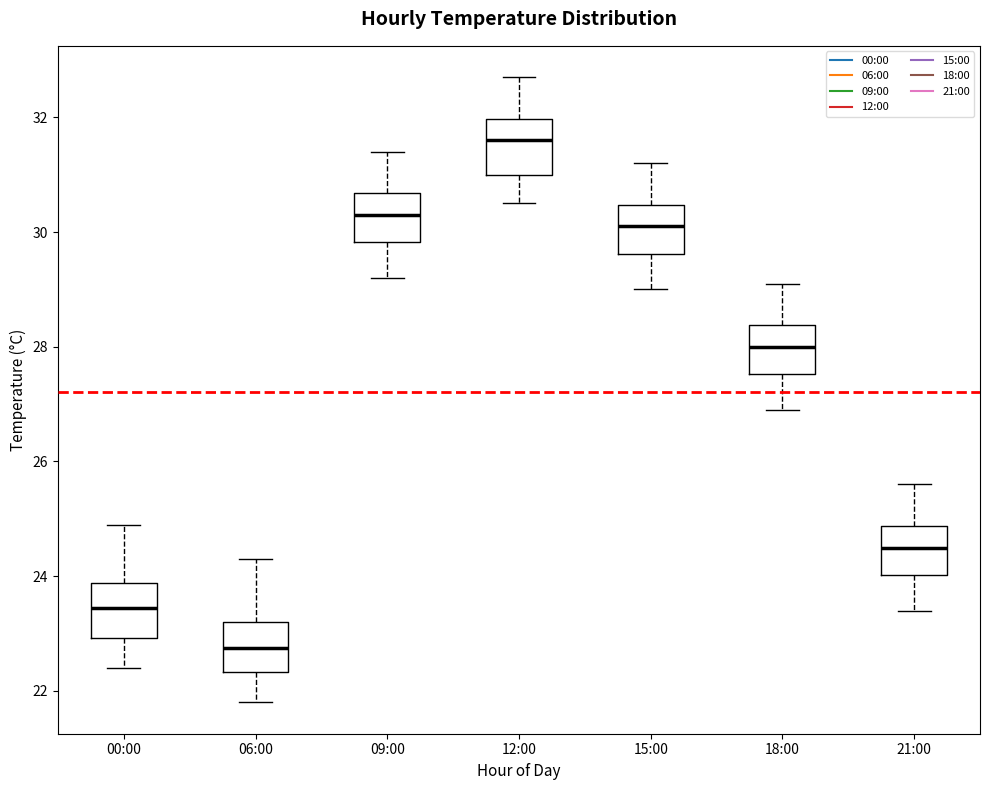

Reading left to right, transcribe this box plot: for each box, give where its median line is, the range the box spans, and where its two whiskers end, as read against the y-axis. The values are not printed on the chart, so give them approximately, as read against the axis.

00:00: median 23.4, box 23.0 to 23.8, whiskers 22.4 to 25.0
06:00: median 22.8, box 22.4 to 23.2, whiskers 21.8 to 24.4
09:00: median 30.4, box 29.8 to 30.6, whiskers 29.2 to 31.4
12:00: median 31.6, box 31.0 to 32.0, whiskers 30.6 to 32.8
15:00: median 30.2, box 29.6 to 30.4, whiskers 29.0 to 31.2
18:00: median 28.0, box 27.6 to 28.4, whiskers 27.0 to 29.2
21:00: median 24.6, box 24.0 to 24.8, whiskers 23.4 to 25.6